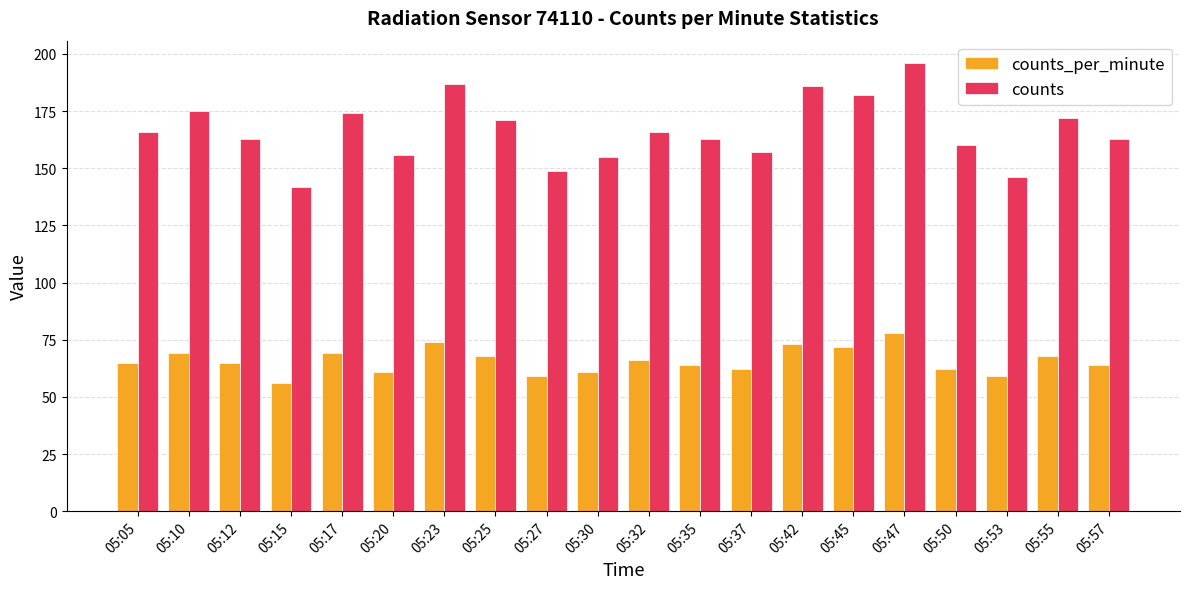

Reading right to left, list all the values displayed in this chart.

counts_per_minute: 64	68	59	62	78	72	73	62	64	66	61	59	68	74	61	69	56	65	69	65
counts: 163	172	146	160	196	182	186	157	163	166	155	149	171	187	156	174	142	163	175	166